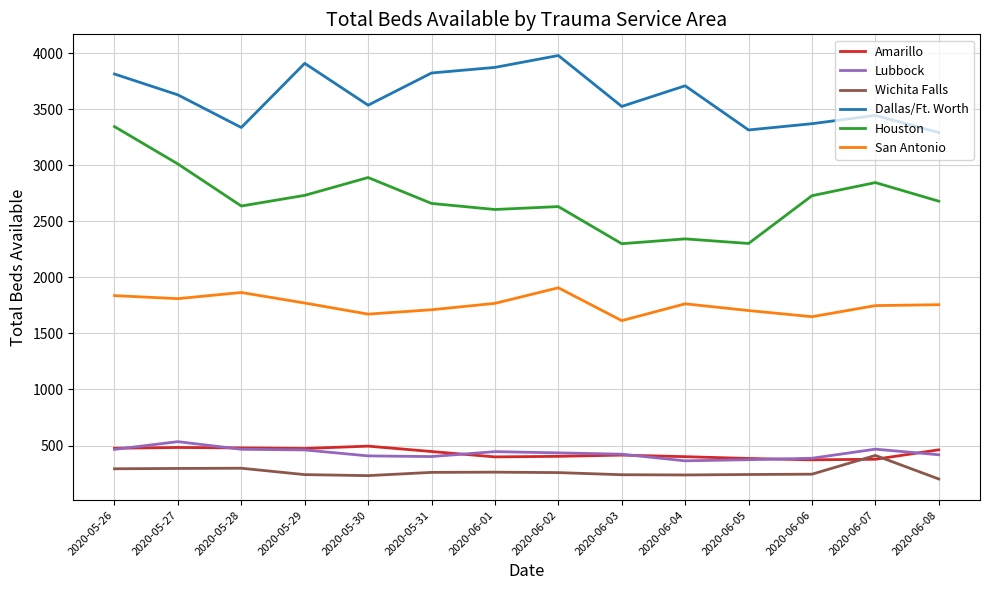

What is the sum of all Lubbock values?

6054